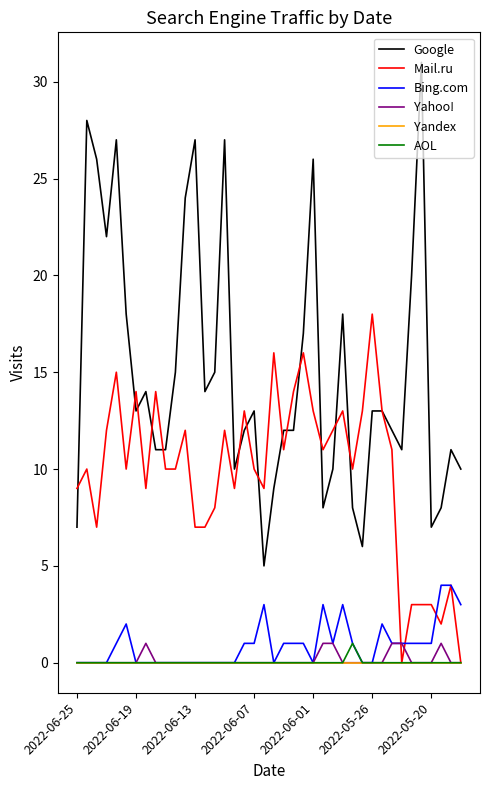

True or false: Google and Yahoo! cross at least once.

False